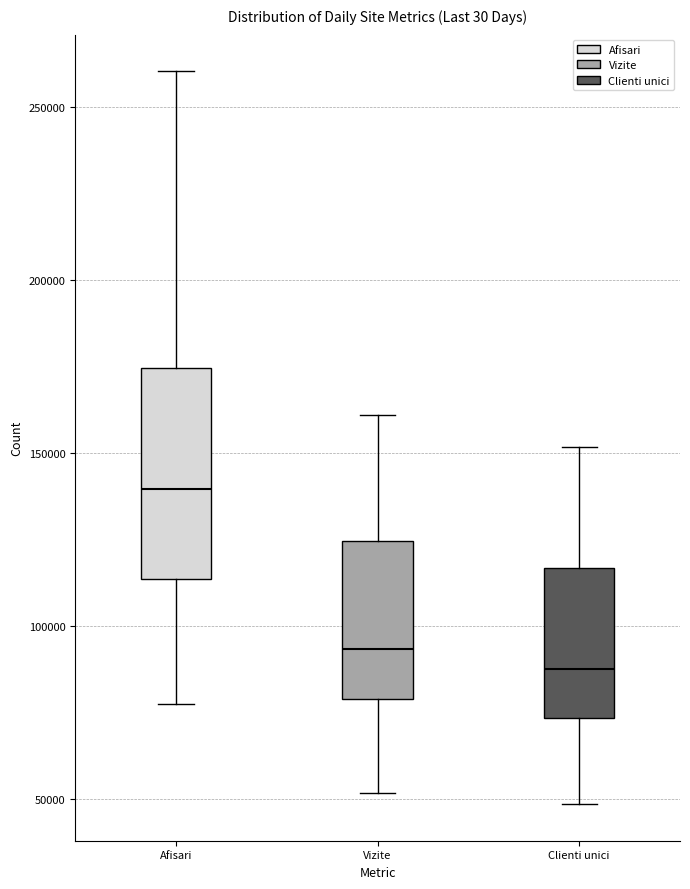

Which box is the tallest, from its lower edge to its upper edge?

Afisari